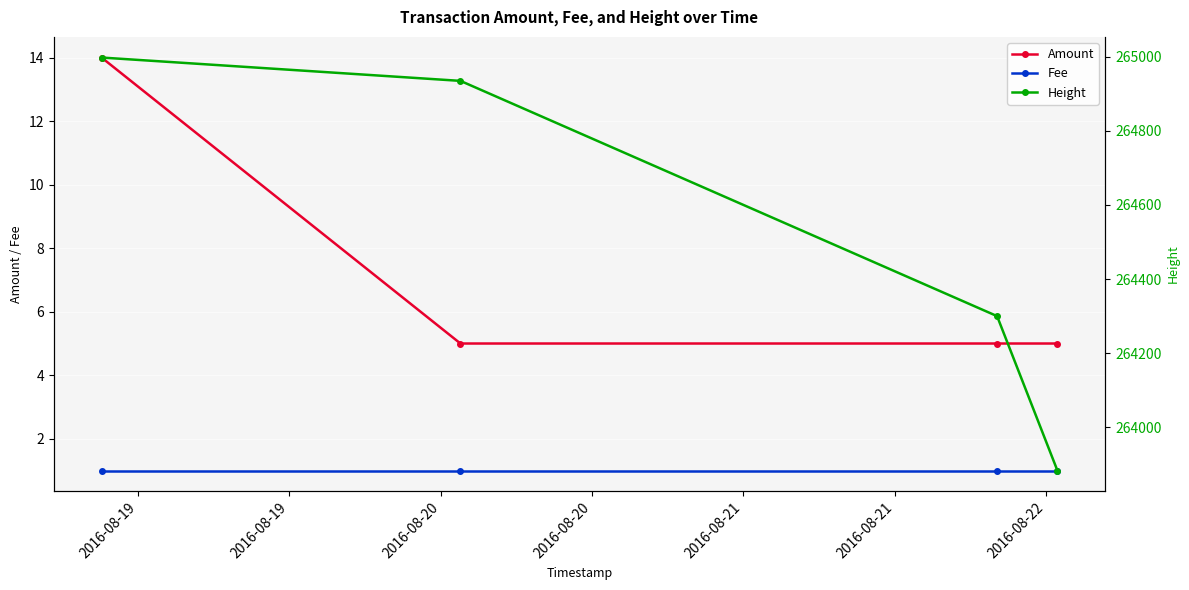

What is the highest value of the Amount series?

14